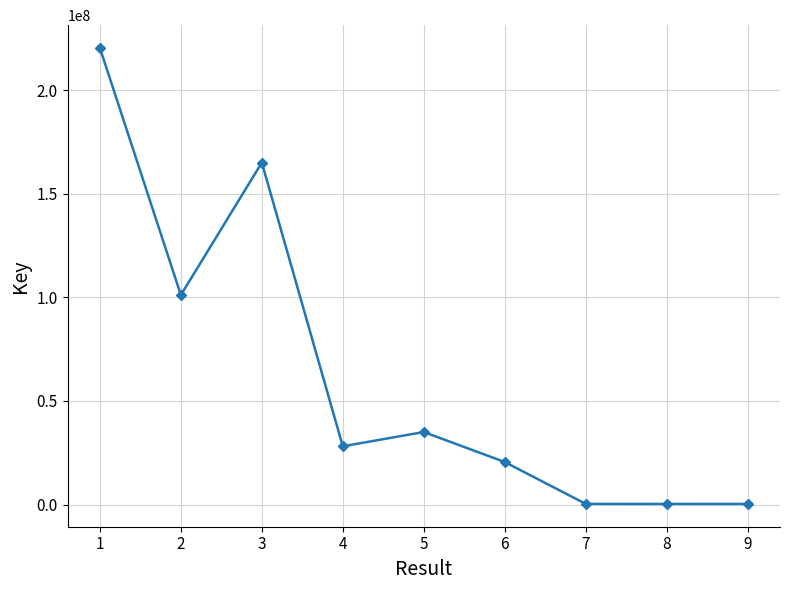

Count the number of categories in the chart.

9